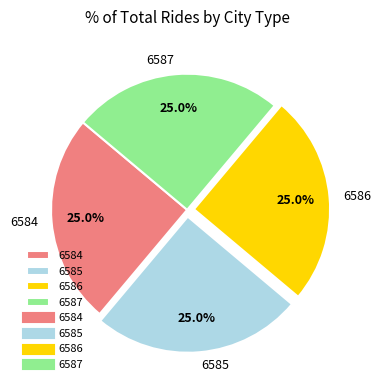

Approximately how many times larger is the value at 6585 compared to 6586?

1.0